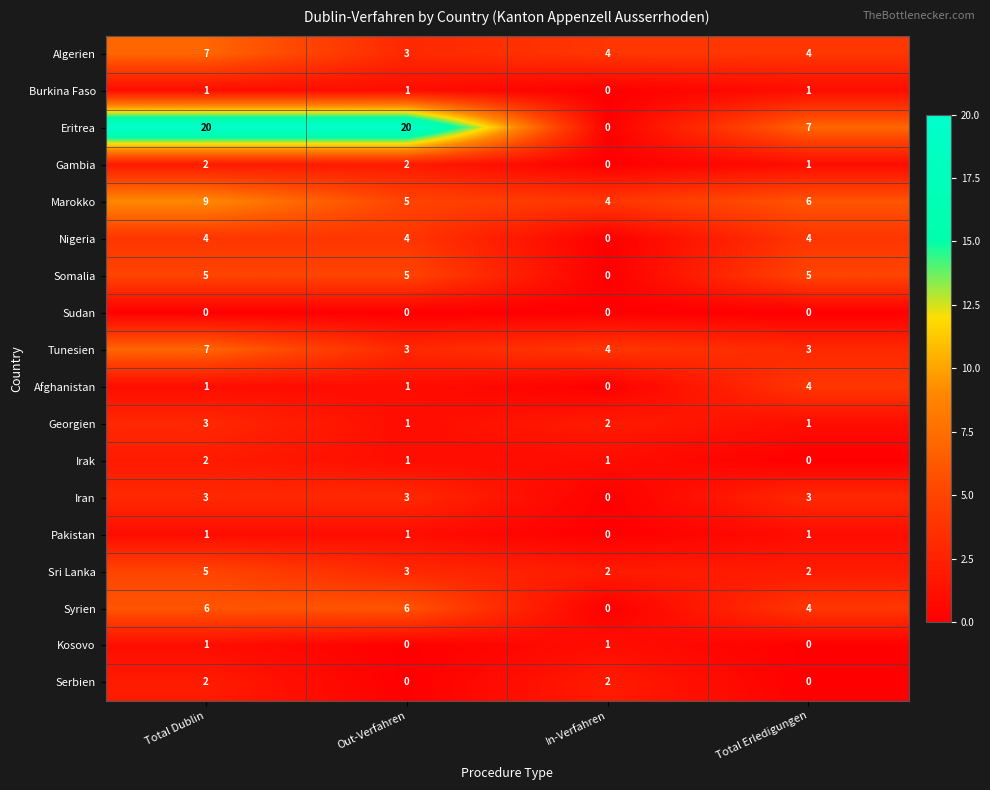

Which series has the widest spread of values?

Eritrea